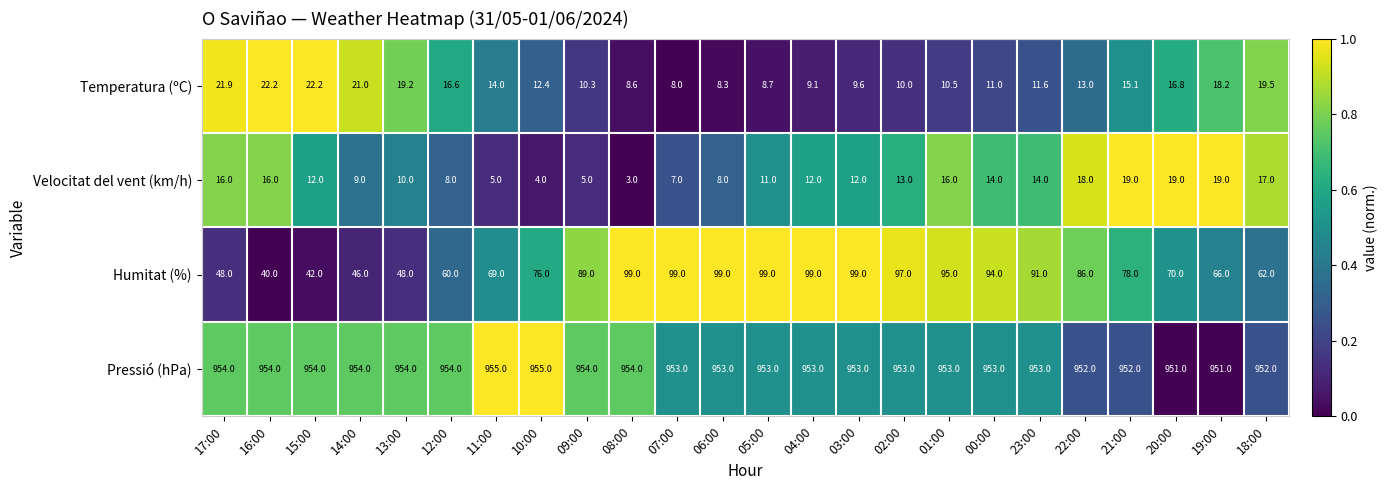

What is the smallest value displayed?

3.0